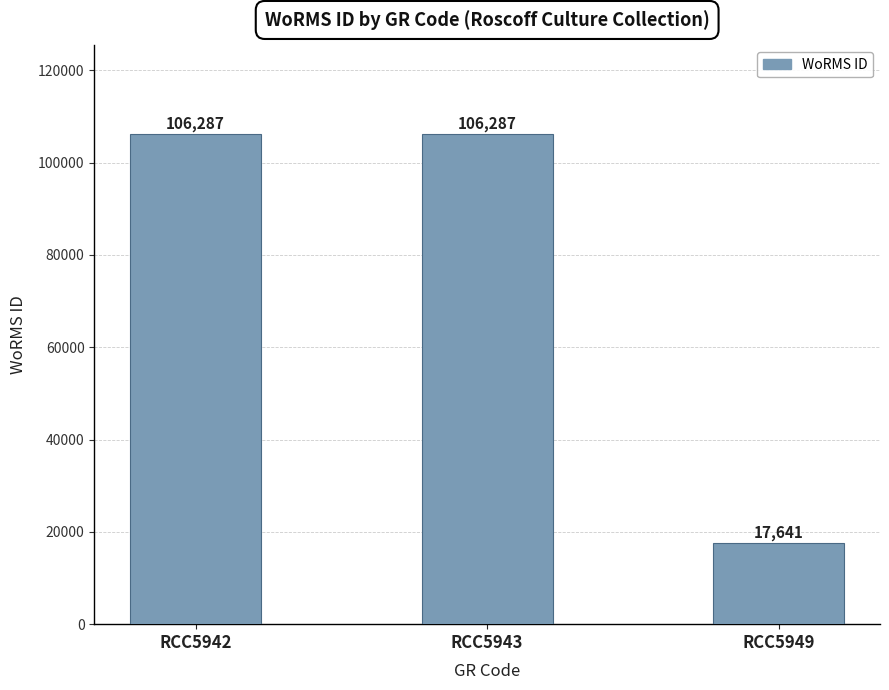

What is the sum of all values?

230215